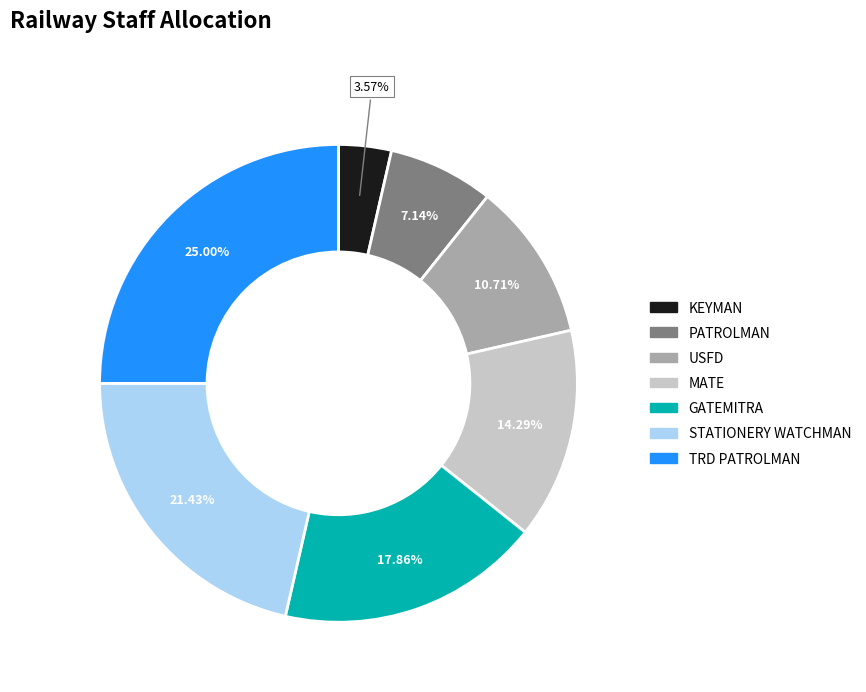

Does any single category account for the majority?

No